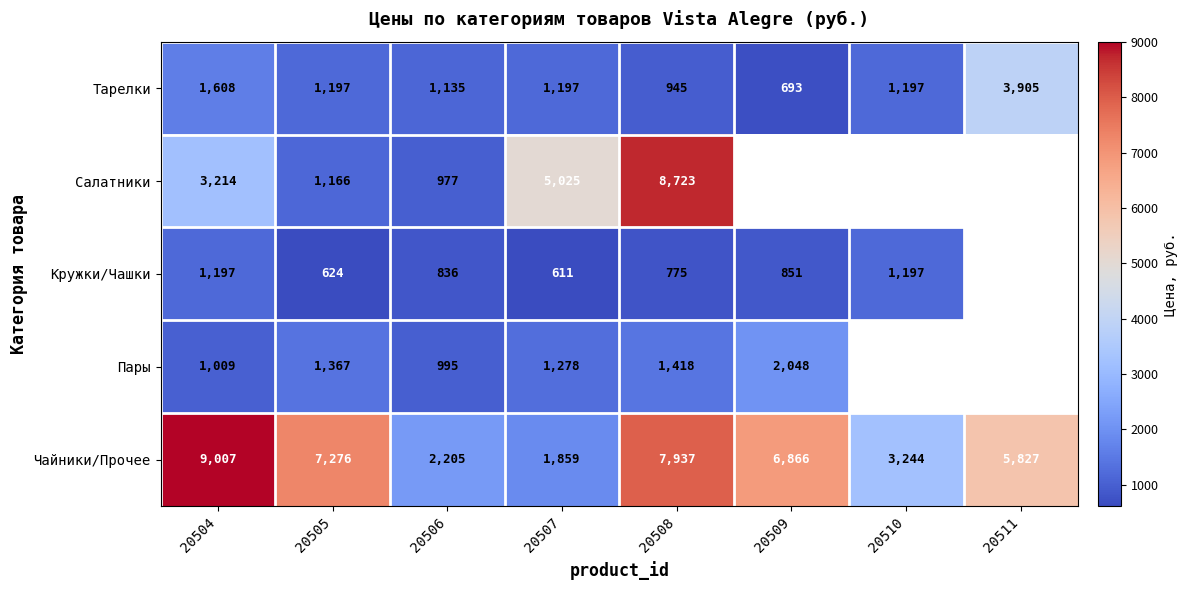

Count the number of categories in the chart.

8